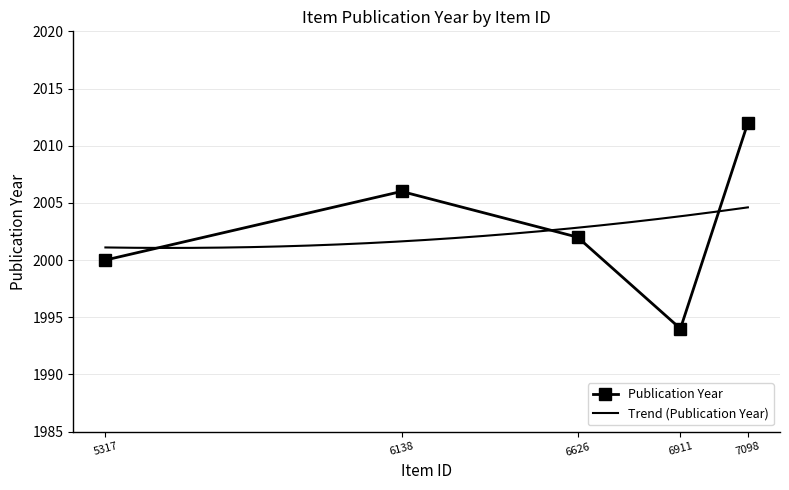

Which label corresponds to the largest value in the chart?

7098